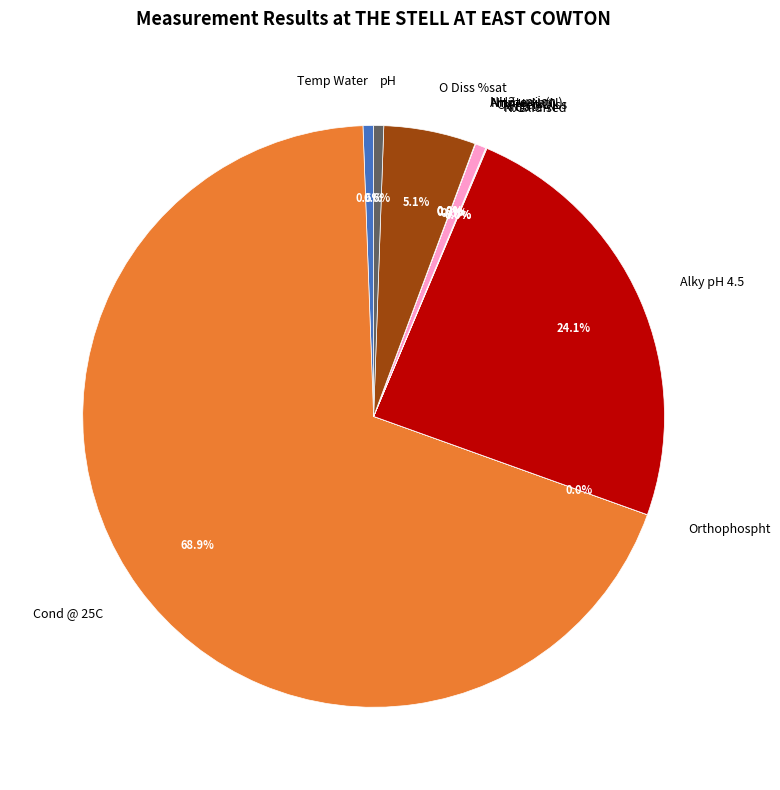

Which slice is the largest?

Cond @ 25C